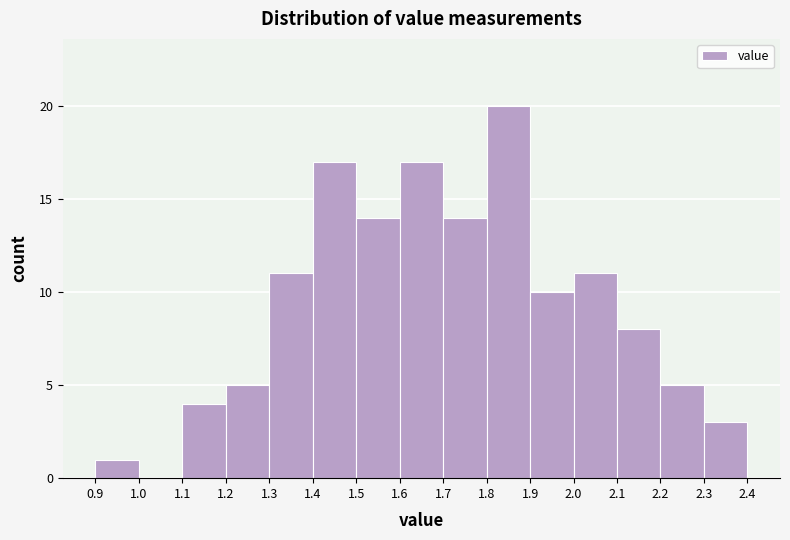

Reading left to right, transcribe this chart: for each bar, give the range it covers on the x-axis and its height. The values are not printed on the chart, so give them approximately, as read against the axis.

0.9 to 1.0: 1
1.0 to 1.1: 0
1.1 to 1.2: 4
1.2 to 1.3: 5
1.3 to 1.4: 11
1.4 to 1.5: 17
1.5 to 1.6: 14
1.6 to 1.7: 17
1.7 to 1.8: 14
1.8 to 1.9: 20
1.9 to 2.0: 10
2.0 to 2.1: 11
2.1 to 2.2: 8
2.2 to 2.3: 5
2.3 to 2.4: 3